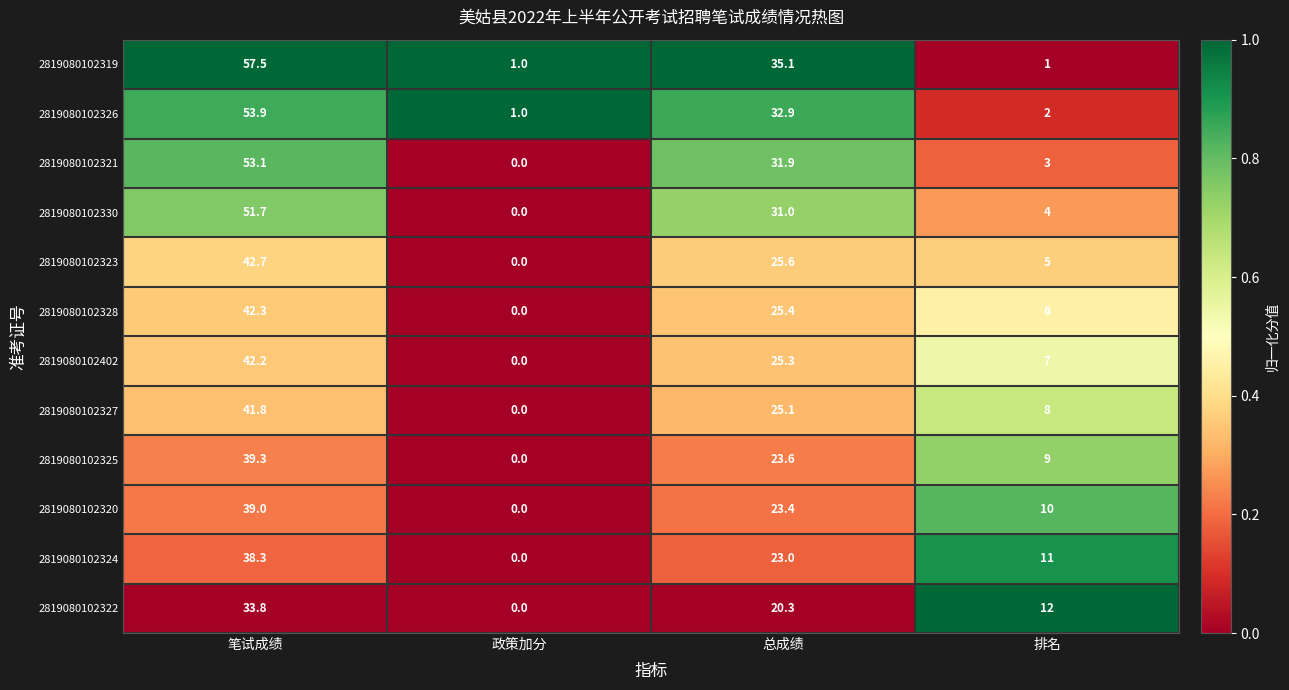

What is the greatest value displayed?

57.5